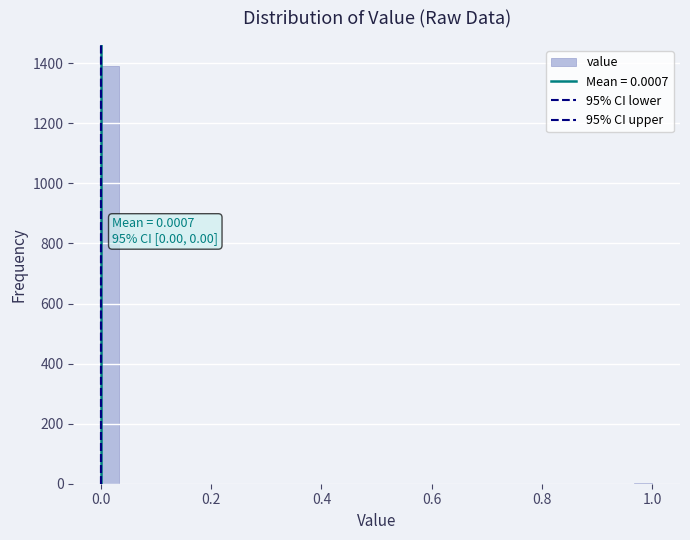

Around what value on the x-axis is the tallest bar? Give the approximate position of its centre, as read against the axis.

0.02